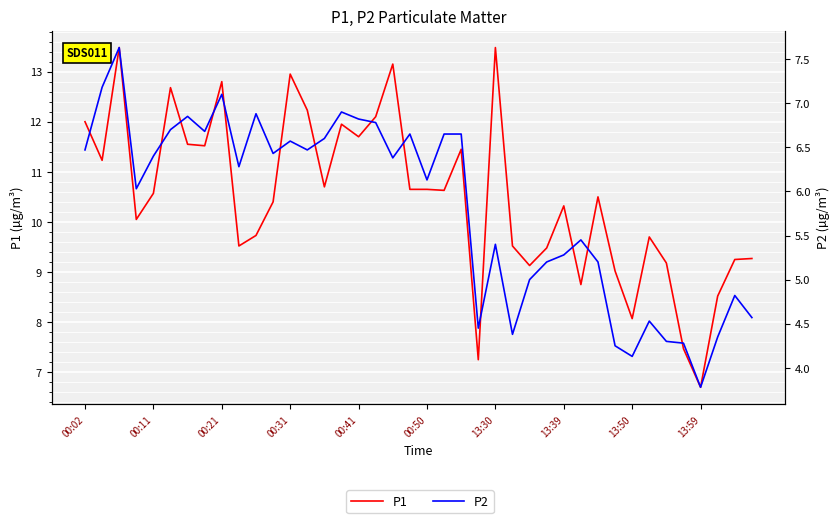

How many lines are shown in the chart?

2